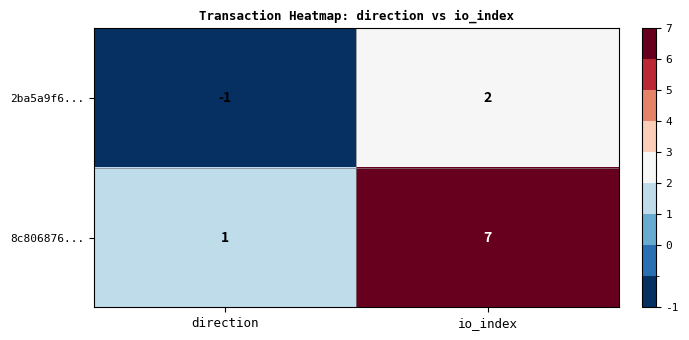

Reading right to left, extract all data points from this chart.

2ba5a9f6...: 2	-1
8c806876...: 7	1